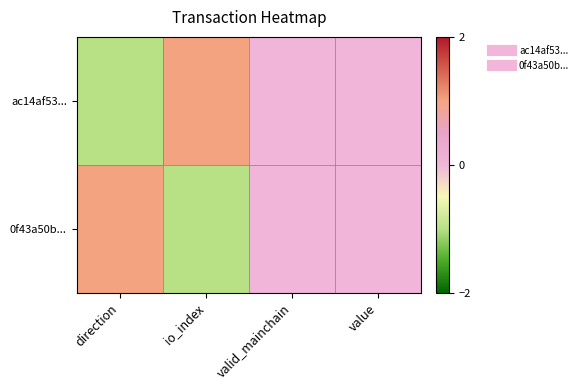

At which category is the sum across all series the highest?

direction